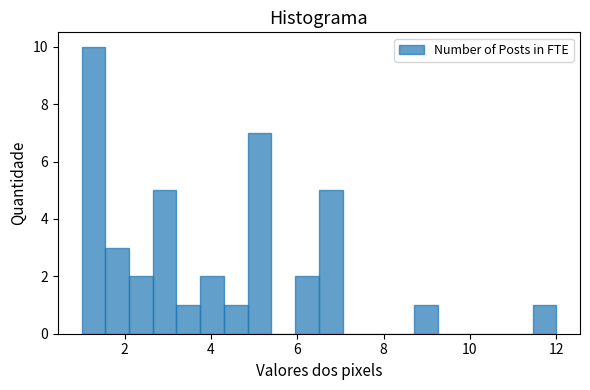

Around what value on the x-axis is the tallest bar? Give the approximate position of its centre, as read against the axis.

1.2